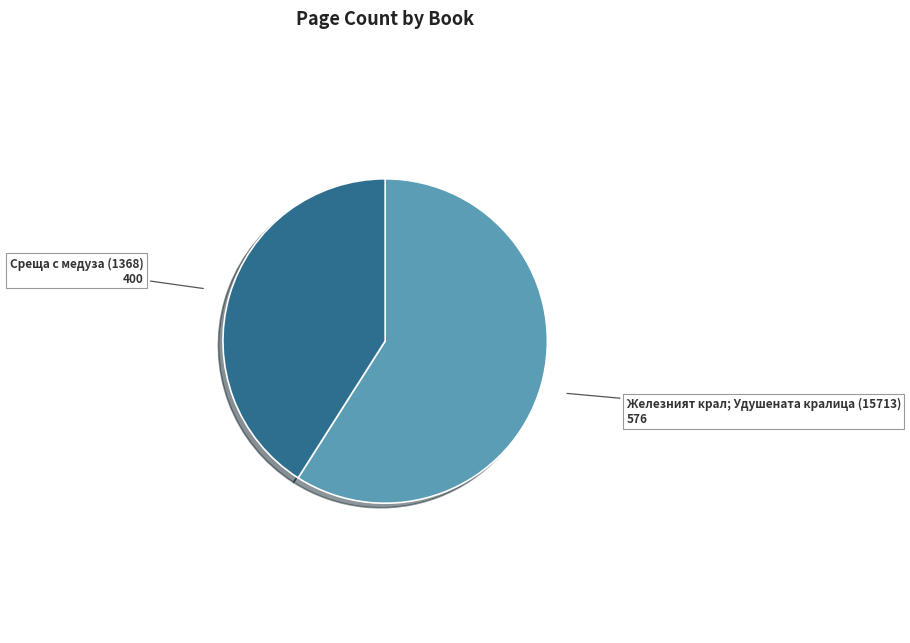

Is it true that Среща с медуза (1368) is 41% of the pie?

True